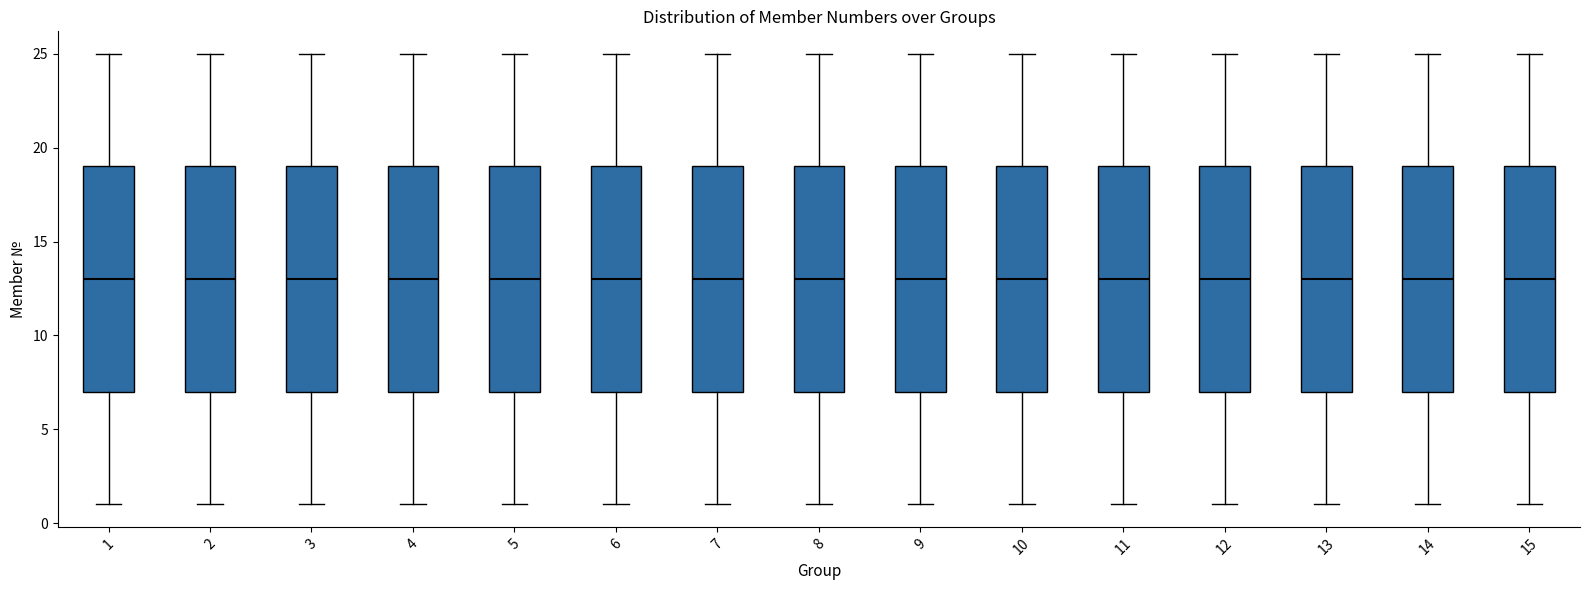

Reading left to right, transcribe this box plot: for each box, give where its median line is, the range the box spans, and where its two whiskers end, as read against the y-axis. The values are not printed on the chart, so give them approximately, as read against the axis.

1: median 13, box 7 to 19, whiskers 1 to 25
2: median 13, box 7 to 19, whiskers 1 to 25
3: median 13, box 7 to 19, whiskers 1 to 25
4: median 13, box 7 to 19, whiskers 1 to 25
5: median 13, box 7 to 19, whiskers 1 to 25
6: median 13, box 7 to 19, whiskers 1 to 25
7: median 13, box 7 to 19, whiskers 1 to 25
8: median 13, box 7 to 19, whiskers 1 to 25
9: median 13, box 7 to 19, whiskers 1 to 25
10: median 13, box 7 to 19, whiskers 1 to 25
11: median 13, box 7 to 19, whiskers 1 to 25
12: median 13, box 7 to 19, whiskers 1 to 25
13: median 13, box 7 to 19, whiskers 1 to 25
14: median 13, box 7 to 19, whiskers 1 to 25
15: median 13, box 7 to 19, whiskers 1 to 25